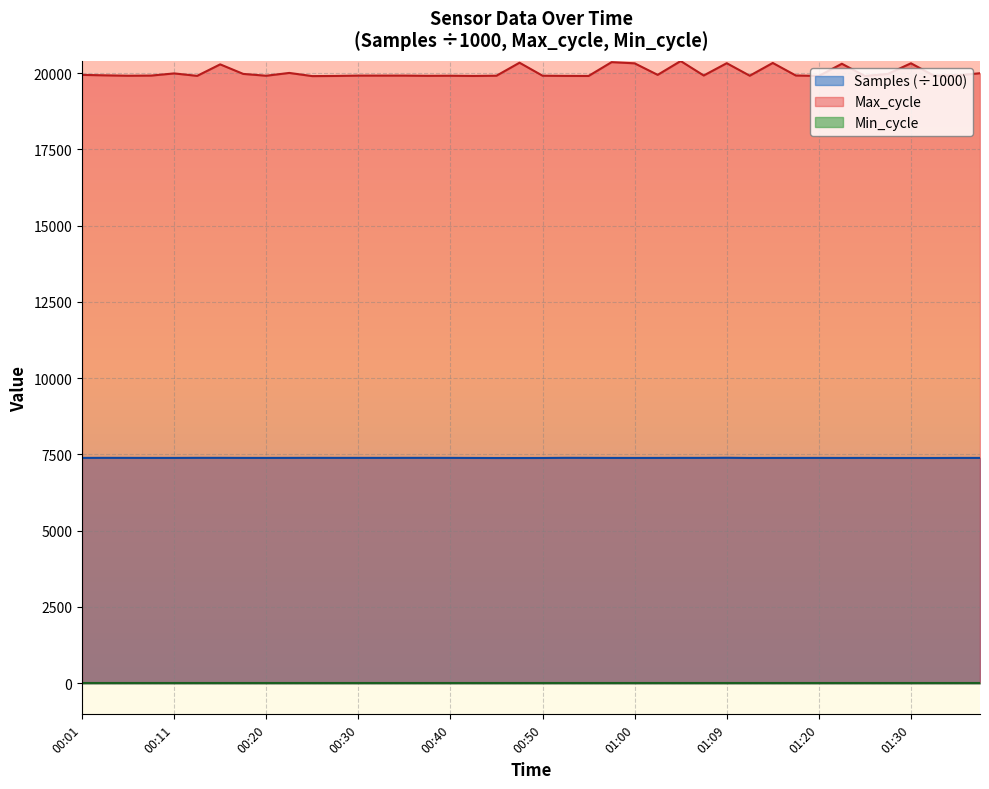

True or false: Max_cycle and Samples (÷1000) cross at least once.

False